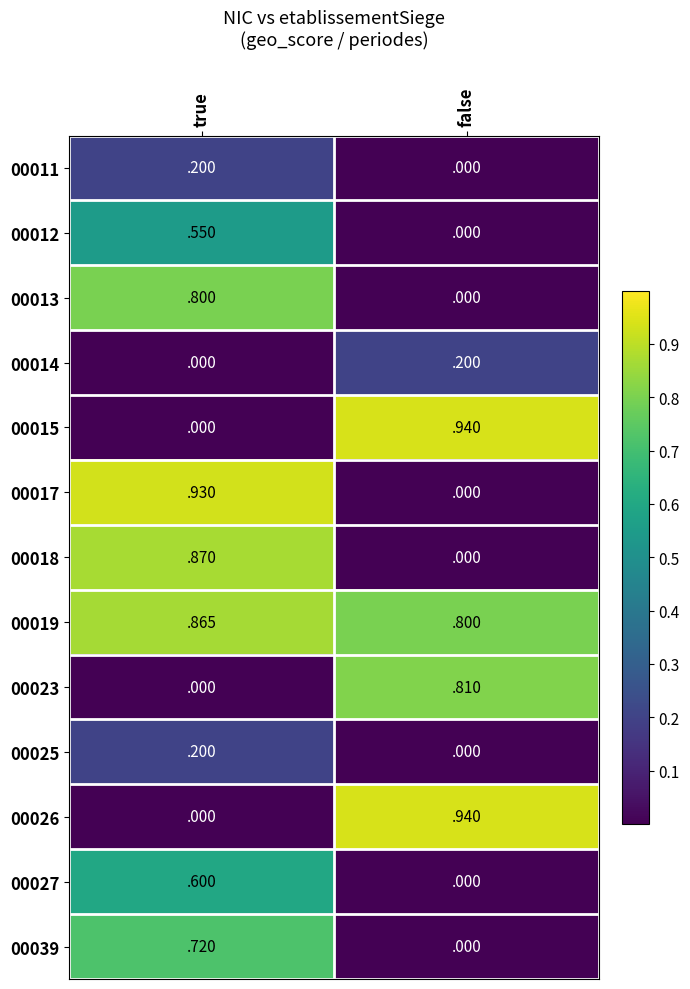

Is it true that 00023 equals 0.0 at true?

True